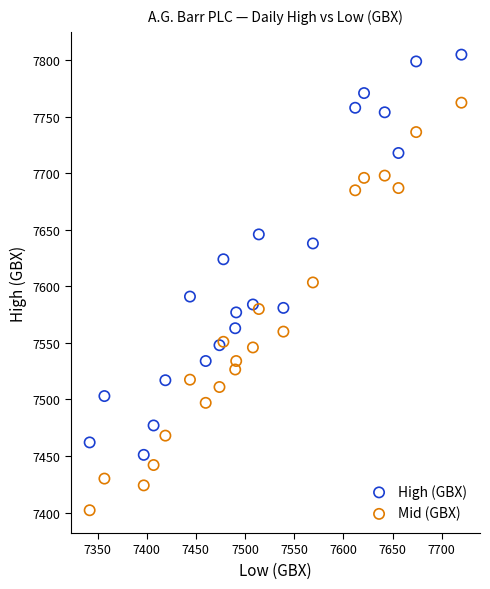

What is the X range (max minus min) for the scatter plot?

378.0